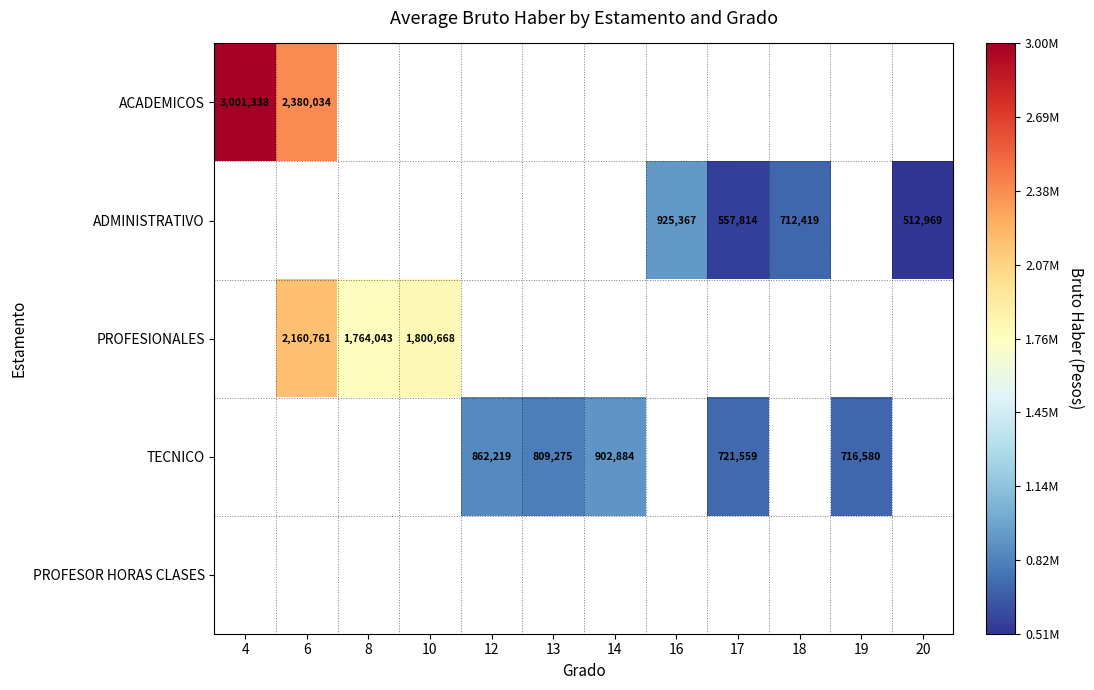

Is it true that ADMINISTRATIVO equals 1241133 at 16?

False